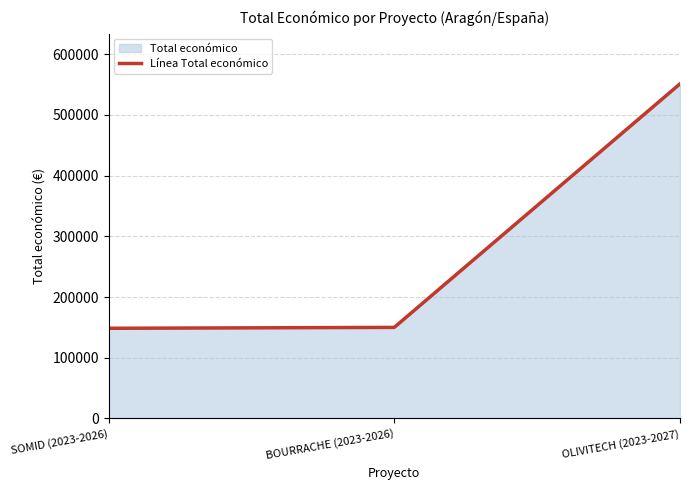

Rank the categories by value from lowest to highest.

SOMID (2023-2026), BOURRACHE (2023-2026), OLIVITECH (2023-2027)